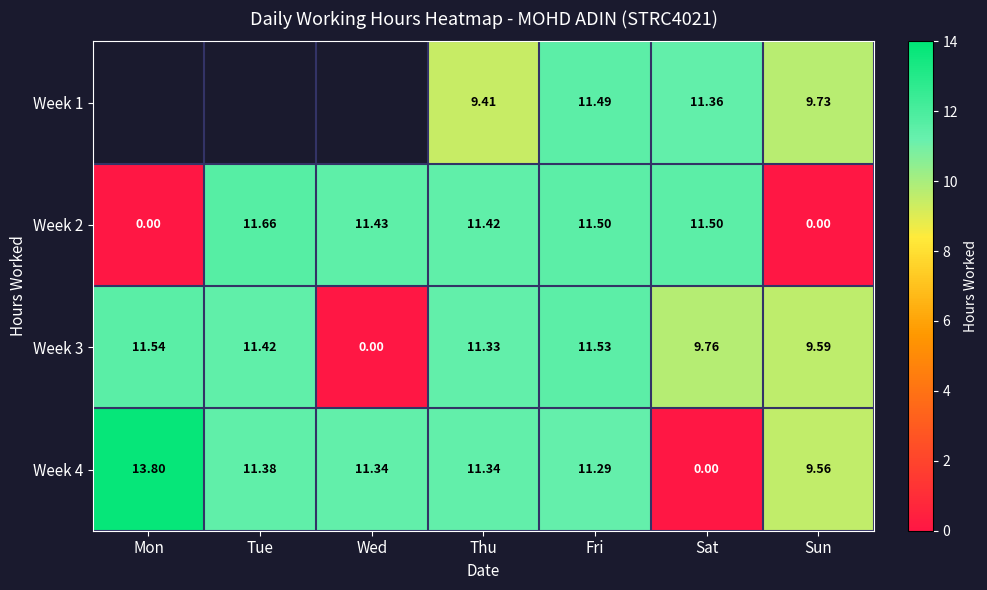

At which label is Week 4 closest to 6?

Sun